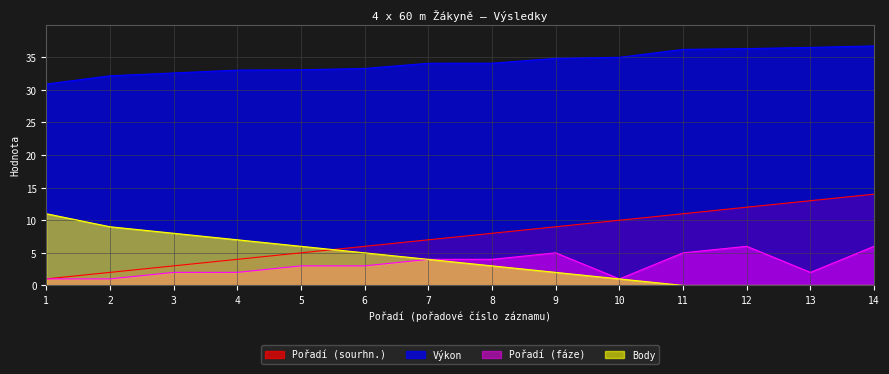

Where is Pořadí (fáze) nearest to the value 3?

5